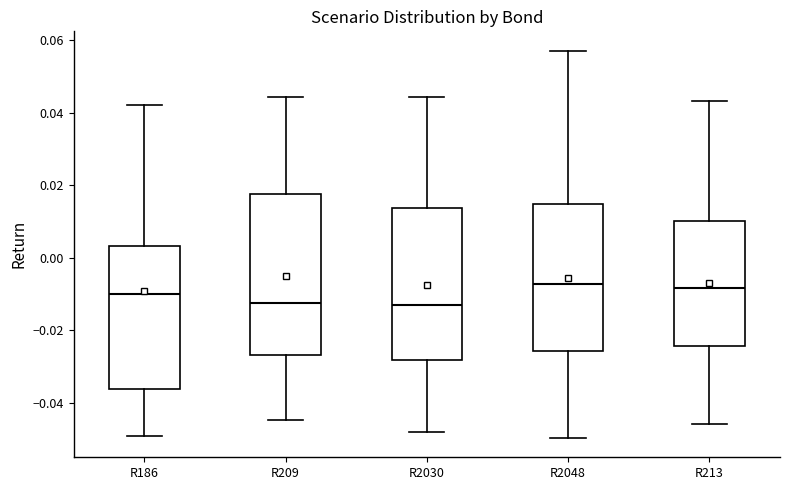

Reading left to right, read every box against the y-axis: the position of its median line, the range the box covers, and the ends of its whiskers. The values are not printed on the chart, so give them approximately, as read against the axis.

R186: median -0.010, box -0.036 to 0.004, whiskers -0.050 to 0.042
R209: median -0.012, box -0.026 to 0.018, whiskers -0.044 to 0.044
R2030: median -0.014, box -0.028 to 0.014, whiskers -0.048 to 0.044
R2048: median -0.008, box -0.026 to 0.014, whiskers -0.050 to 0.058
R213: median -0.008, box -0.024 to 0.010, whiskers -0.046 to 0.044